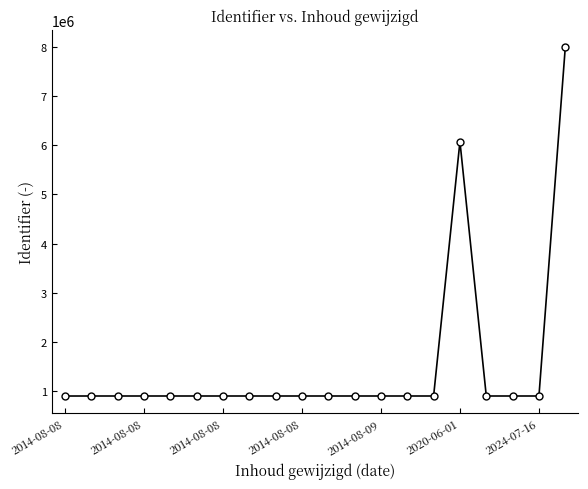

What is the value of the 1st point from the left?

903888